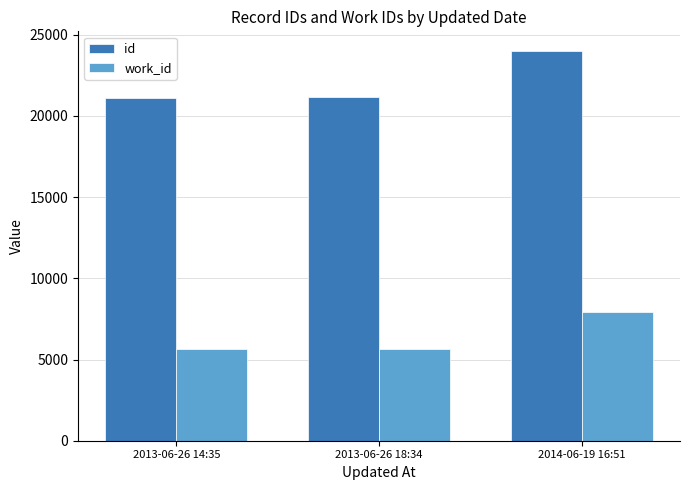

At which category is the sum across all series the highest?

2014-06-19 16:51